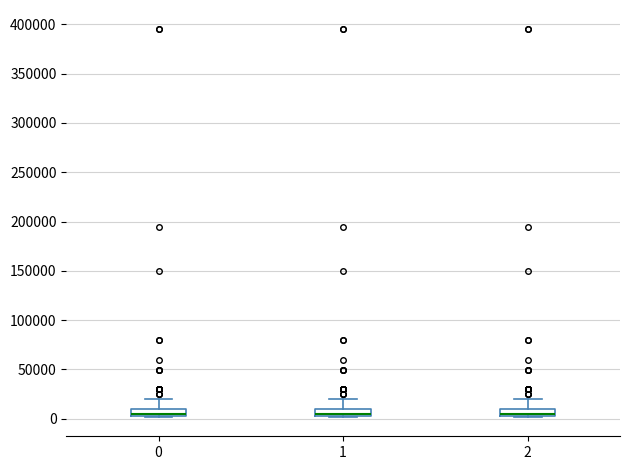

Where is the upper edge of the box at x = 2 on the y-axis? The values are not printed on the chart, so give them approximately, as read against the axis.

10000